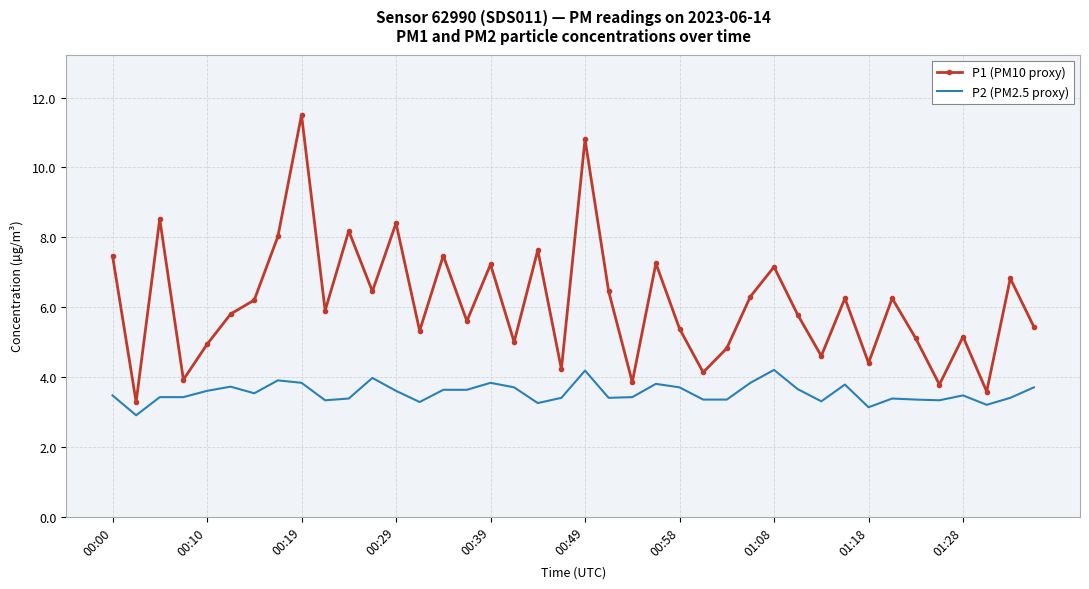

Rank the series by their maximum value, from lowest to highest.

P2 (PM2.5 proxy), P1 (PM10 proxy)